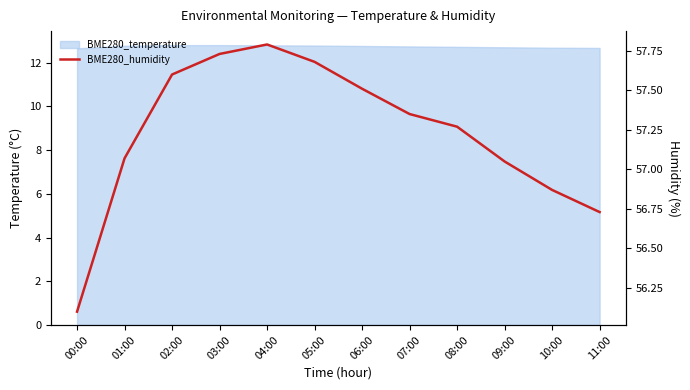

What is the value of the 1st point from the left?

56.1